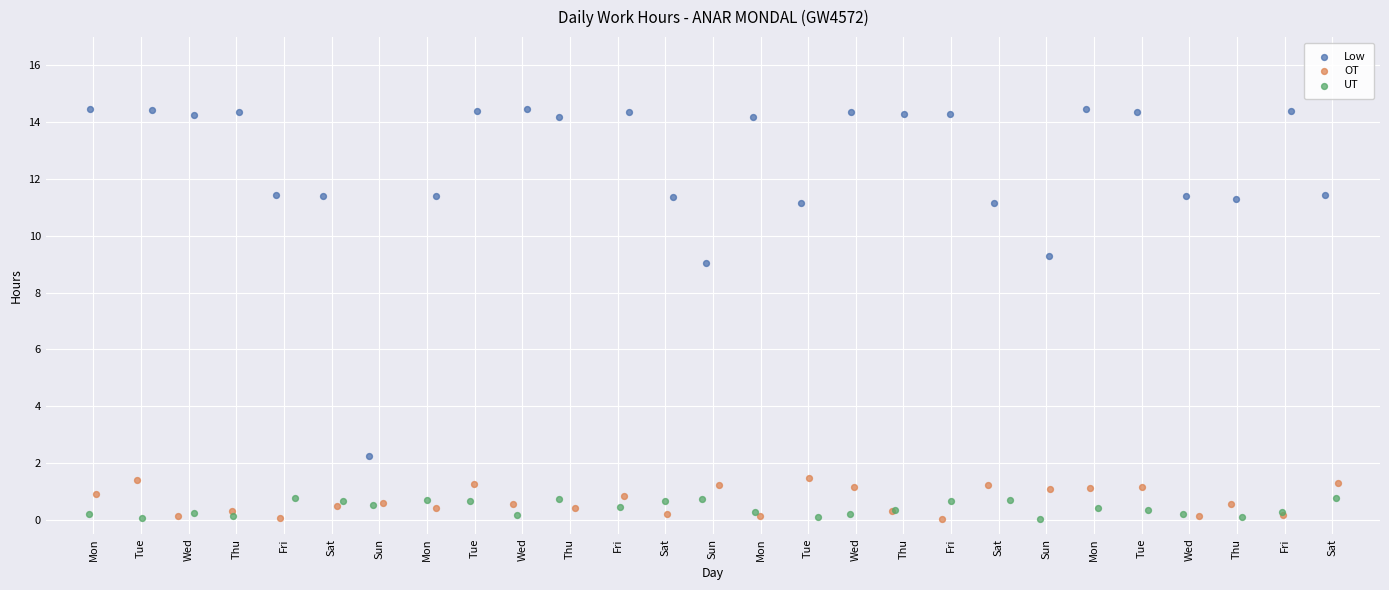

Which series has the largest Y range (max minus min)?

Low